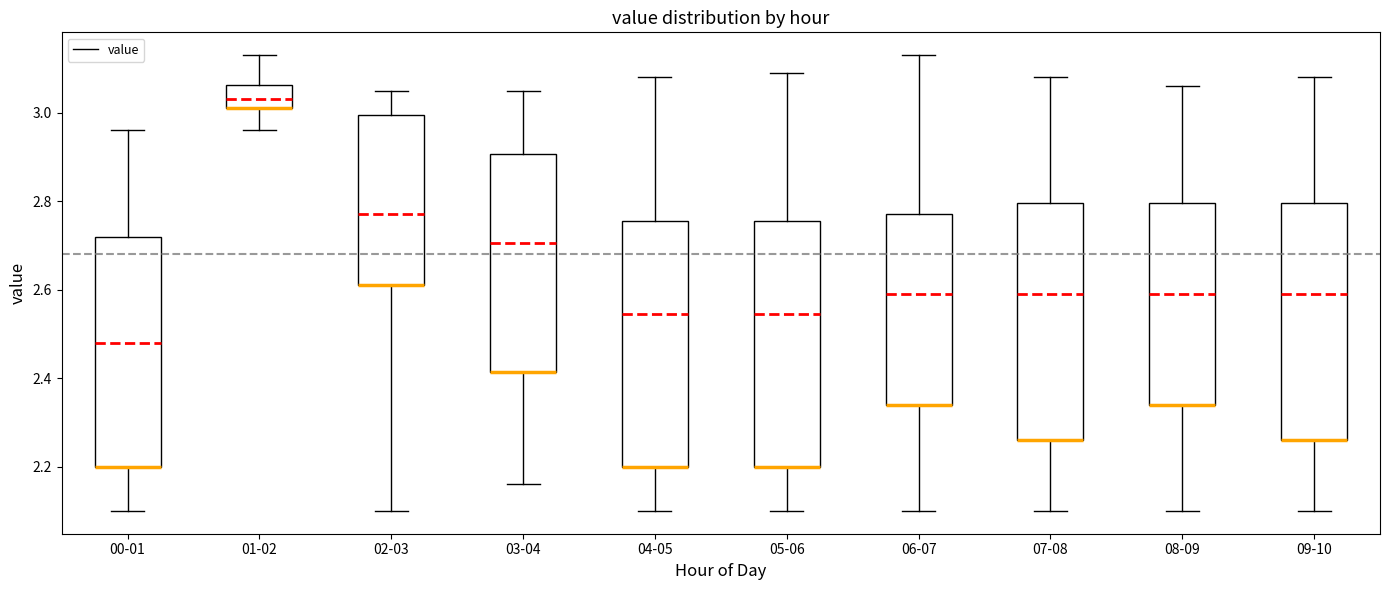

Reading left to right, read every box against the y-axis: the position of its median line, the range the box covers, and the ends of its whiskers. The values are not printed on the chart, so give them approximately, as read against the axis.

00-01: median 2.48, box 2.20 to 2.72, whiskers 2.10 to 2.96
01-02: median 3.04, box 3.02 to 3.06, whiskers 2.96 to 3.14
02-03: median 2.78, box 2.62 to 3.00, whiskers 2.10 to 3.06
03-04: median 2.70, box 2.42 to 2.90, whiskers 2.16 to 3.06
04-05: median 2.54, box 2.20 to 2.76, whiskers 2.10 to 3.08
05-06: median 2.54, box 2.20 to 2.76, whiskers 2.10 to 3.10
06-07: median 2.60, box 2.34 to 2.78, whiskers 2.10 to 3.14
07-08: median 2.60, box 2.26 to 2.80, whiskers 2.10 to 3.08
08-09: median 2.60, box 2.34 to 2.80, whiskers 2.10 to 3.06
09-10: median 2.60, box 2.26 to 2.80, whiskers 2.10 to 3.08